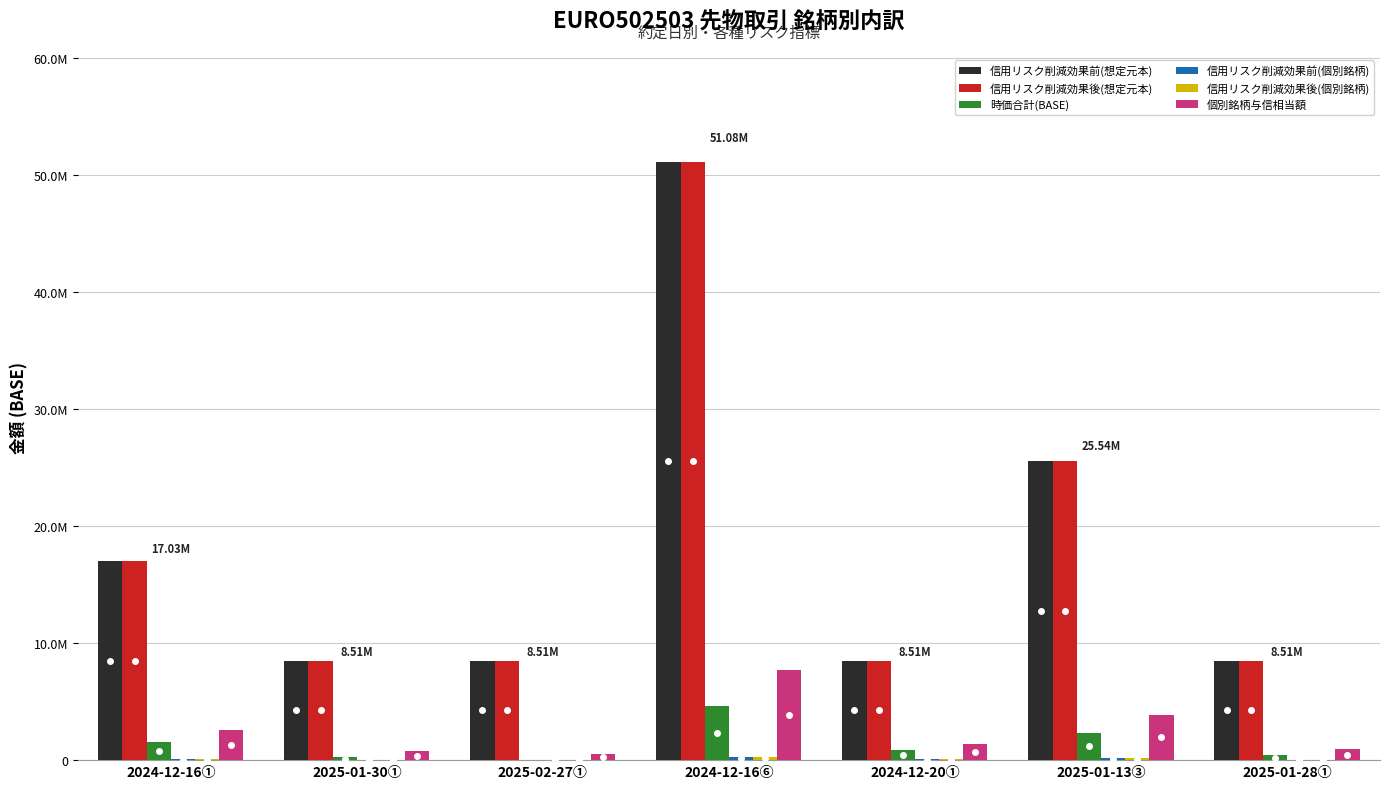

Are the bars grouped side by side (vs. stacked)?

Yes